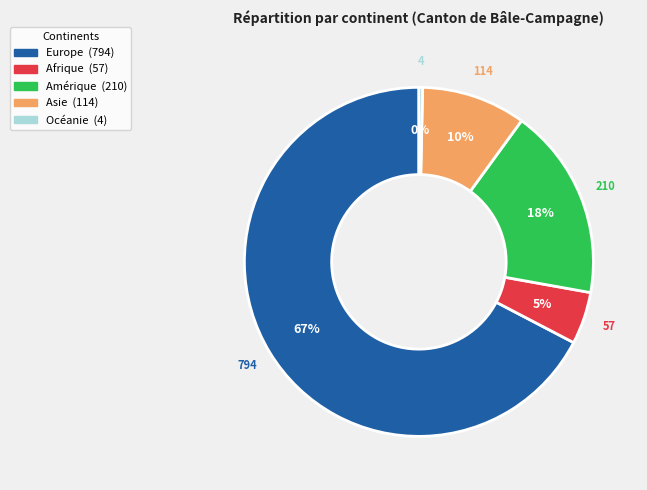

To the nearest percent, what portion does Amérique represent?

18%